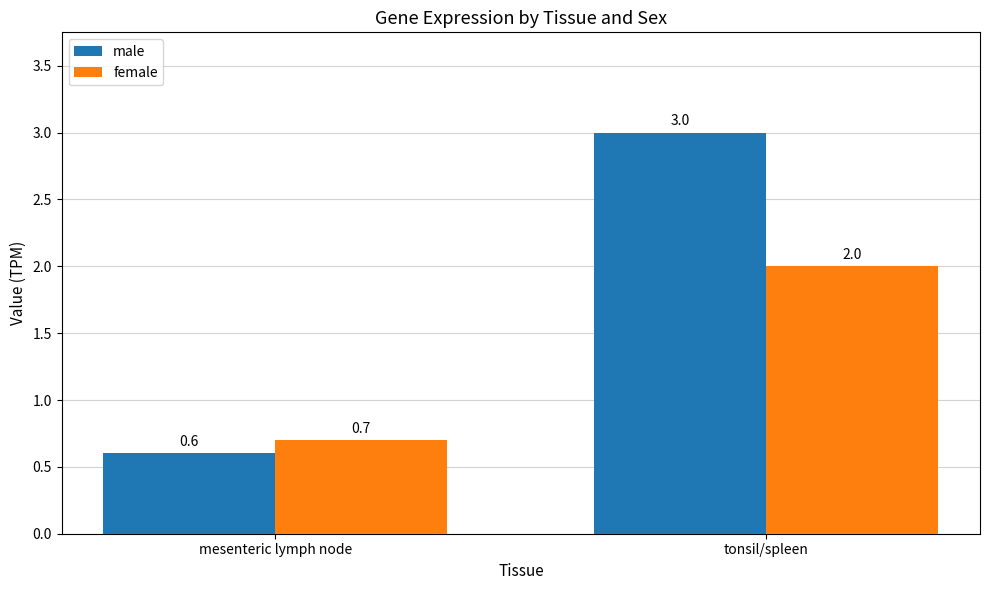

What are all the series names shown in the legend?

male, female